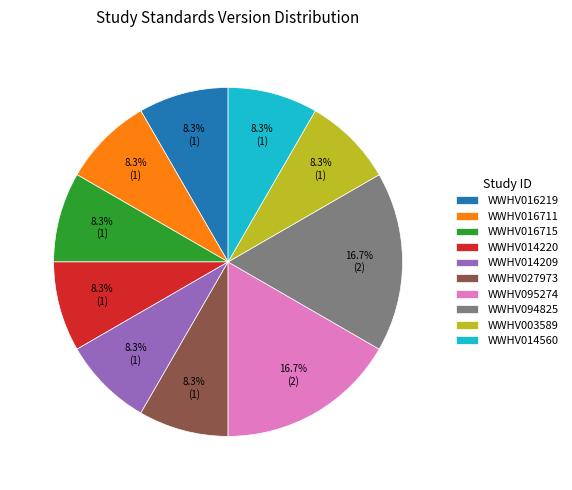

To the nearest percent, what is the difference between the largest and smallest slice percentages?

8%